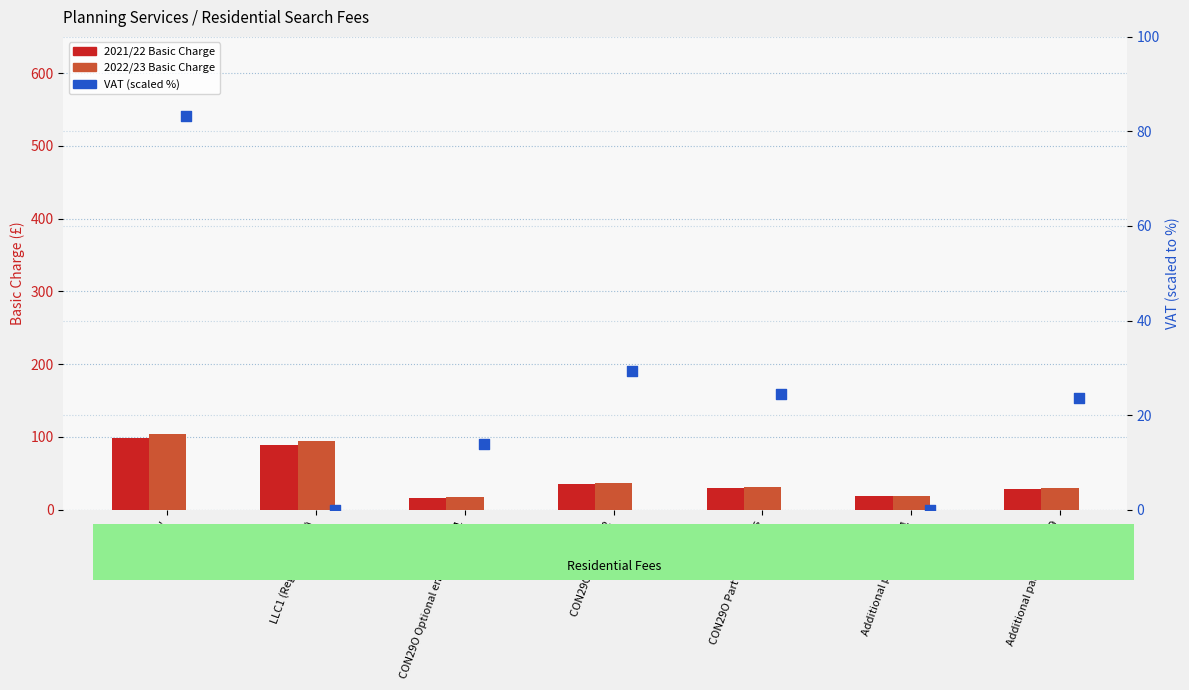

What are all the series names shown in the legend?

2021/22 Basic Charge, 2022/23 Basic Charge, VAT (scaled %)